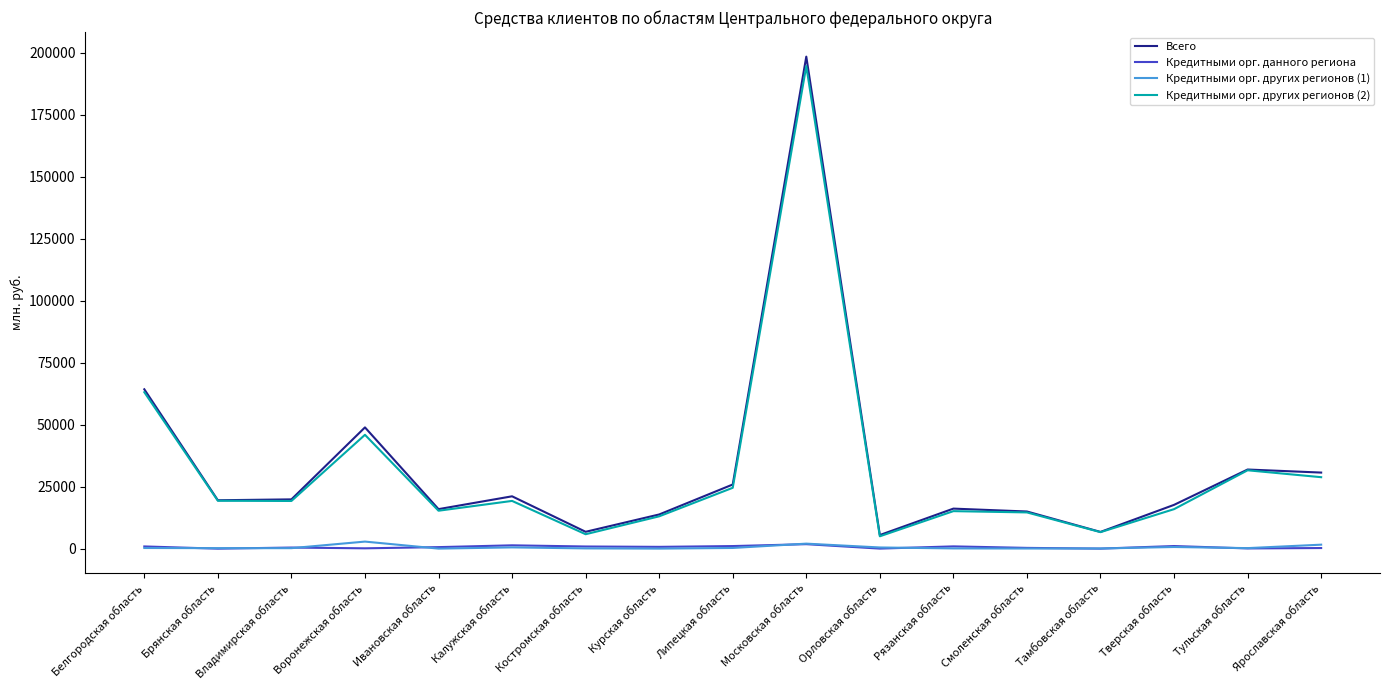

The value of Кредитными орг. других регионов (2) at Московская область is 312684. True or false?

False